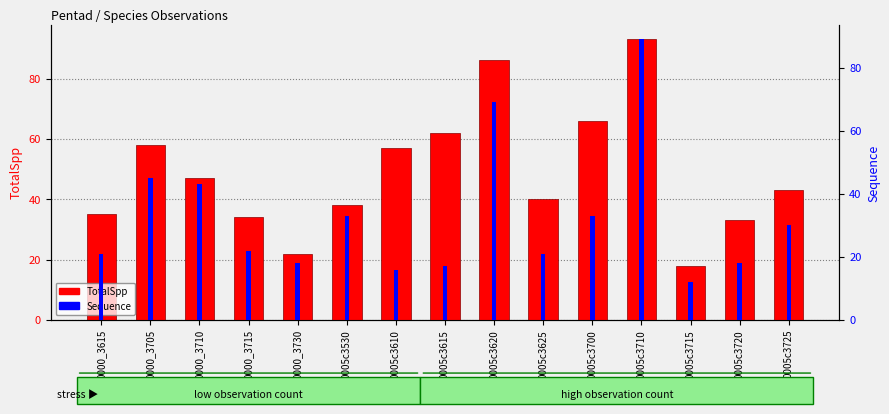

What position from the left is 0005c3610?

7